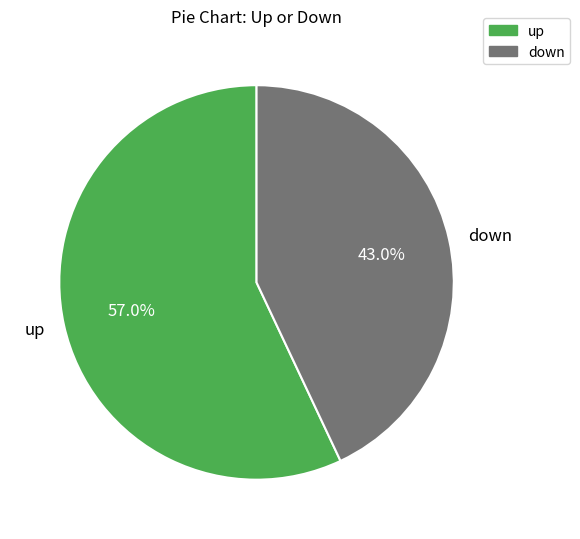

What is the ratio of the value at down to the value at up?

0.8